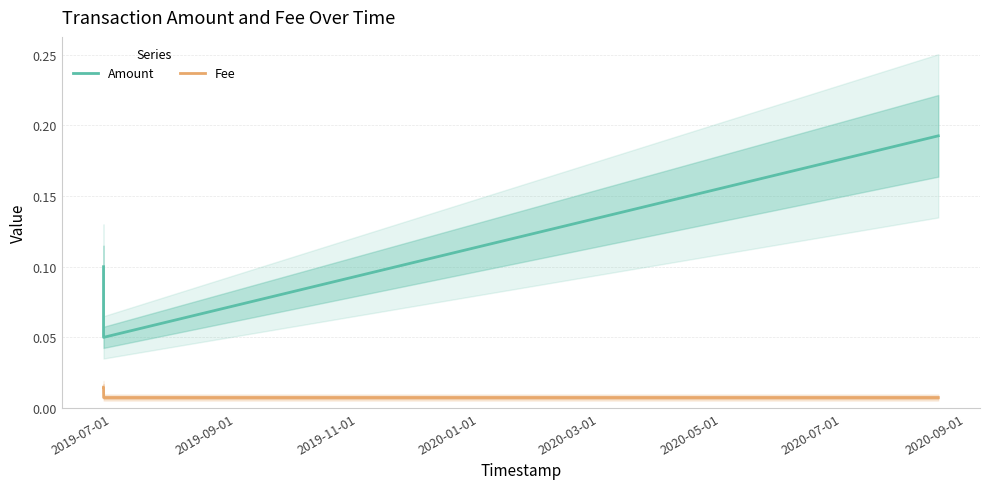

True or false: Fee and Amount cross at least once.

False